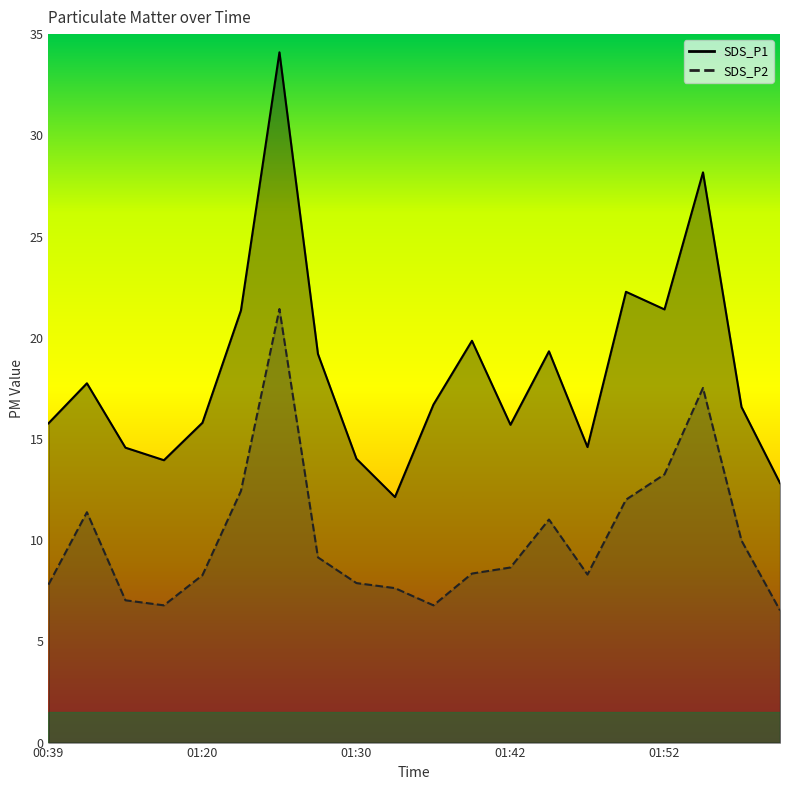

Reading right to left, extract all data points from this chart.

SDS_P1: 02:00=12.8	01:57=16.6	01:55=28.2	01:52=21.4	01:50=22.3	01:47=14.6	01:45=19.3	01:42=15.7	01:37=19.9	01:35=16.7	01:32=12.1	01:30=14.0	01:27=19.2	01:25=34.1	01:22=21.4	01:20=15.8	00:46=13.9	00:44=14.6	00:42=17.8	00:39=15.8
SDS_P2: 02:00=6.5	01:57=10.0	01:55=17.5	01:52=13.2	01:50=12.0	01:47=8.3	01:45=11.0	01:42=8.7	01:37=8.3	01:35=6.8	01:32=7.6	01:30=7.9	01:27=9.2	01:25=21.4	01:22=12.4	01:20=8.3	00:46=6.8	00:44=7.0	00:42=11.4	00:39=7.8